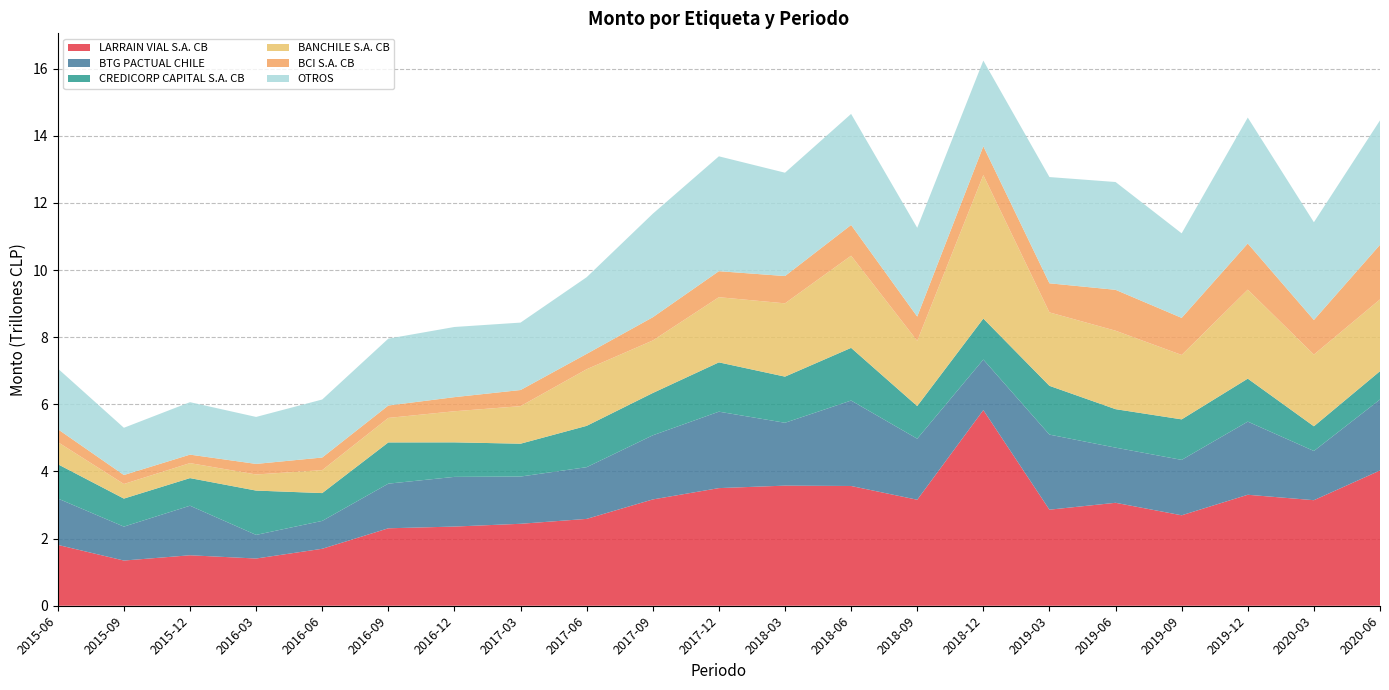

Reading right to left, what are all the values shown in this chart?

LARRAIN VIAL S.A. CB: 4029388003537.1	3144684994995.0	3306448570782.2	2694930055672.7	3067157605740.6	2861868817578.8	5829598135878.6	3158266660184.0	3568113670795.9	3578687900524.7	3504794778280.6	3167214221825.4	2587524795946.3	2441733307772.7	2358942530362.1	2307459982390.1	1697120315300.9	1406701264117.2	1503716463074.8	1346420012977.7	1813332812749.0
BTG PACTUAL CHILE: 2115171825410.1	1466162994287.4	2179389525594.3	1650906105377.3	1643412374037.9	2237036280125.9	1504887360139.5	1818421059600.8	2545478570476.9	1872809371383.4	2277310660866.4	1910524113884.9	1541040479956.0	1407541713538.6	1480382374097.3	1330067524380.3	830668463821.9	703822757072.6	1476515255744.9	1010920240167.8	1382101704390.0
CREDICORP CAPITAL S.A. CB: 843735295253.6	735816099112.9	1280306212771.0	1206859374167.5	1146267062321.1	1453203989929.0	1221159328267.1	971913061573.2	1569525312190.4	1374626091284.7	1469002813542.3	1260570749806.6	1231233836309.9	978453889592.0	1028585576072.6	1228315037962.3	828469446143.7	1320569250720.2	822576441519.7	834862254964.6	1021555444904.4
BANCHILE S.A. CB: 2138843756431.5	2136680642392.6	2651830012387.1	1919485304181.6	2337769523218.3	2187944379486.1	4275620168568.7	1943400717267.8	2746688450379.6	2183828841623.6	1941721846957.6	1564583015846.3	1686996125406.6	1118974330770.5	926809336737.2	730210477848.7	683839329254.0	479879829027.6	446914106452.4	435242666817.4	659620736509.4
BCI S.A. CB: 1626304138159.8	1030568821587.7	1374737455626.2	1104597141877.3	1218297412253.9	866985986480.0	858500659693.1	723679266903.3	915066983475.2	813117528235.2	775070462309.7	692273020905.7	457408461675.0	480438999081.7	420154260513.4	369503110341.8	376173542110.8	314685748567.3	252377257384.0	267332439437.2	384760236378.3
OTROS: 3707755381318.2	2911983314484.7	3751855893028.8	2518834368444.3	3211823016450.0	3165268403663.8	2552661031482.6	2645085201642.7	3308638123583.1	3078608938113.8	3422130200649.5	3084039112032.4	2284409818346.4	2008934089370.2	2090752967209.3	1992638573636.5	1728344809030.4	1399456195076.9	1563000664350.0	1407393429168.6	1807299477422.3